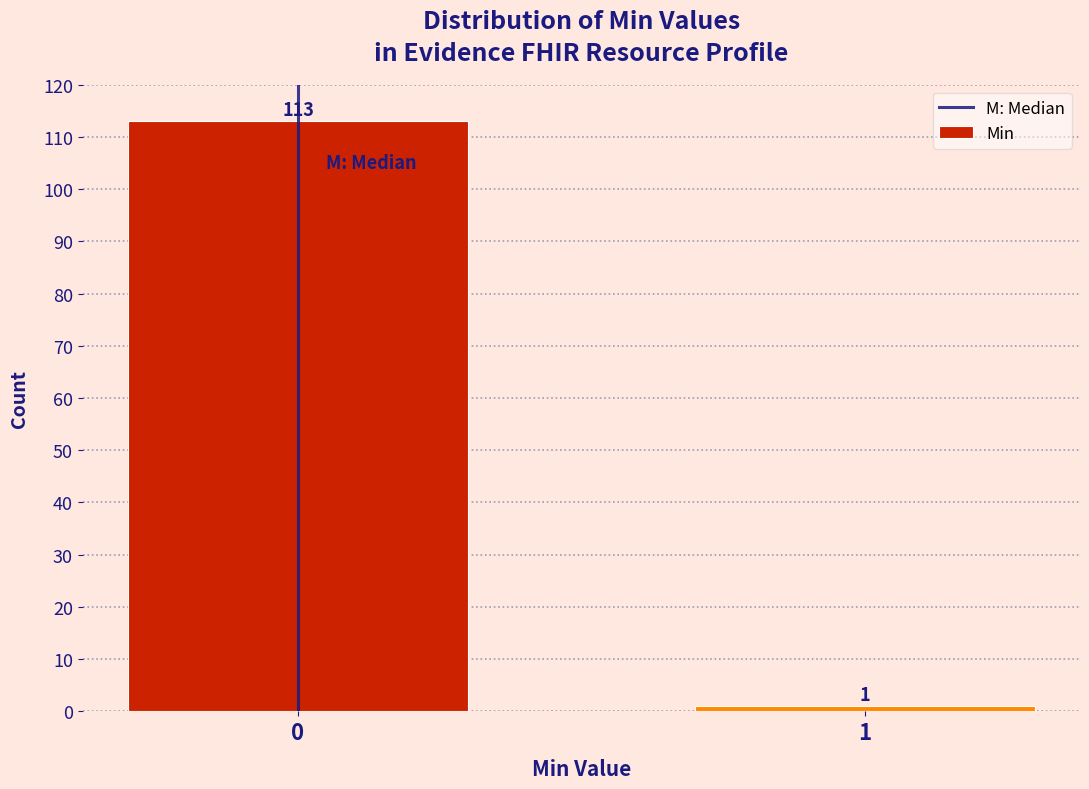

Reading left to right, what are all the values shown in this chart?

0=113	1=1